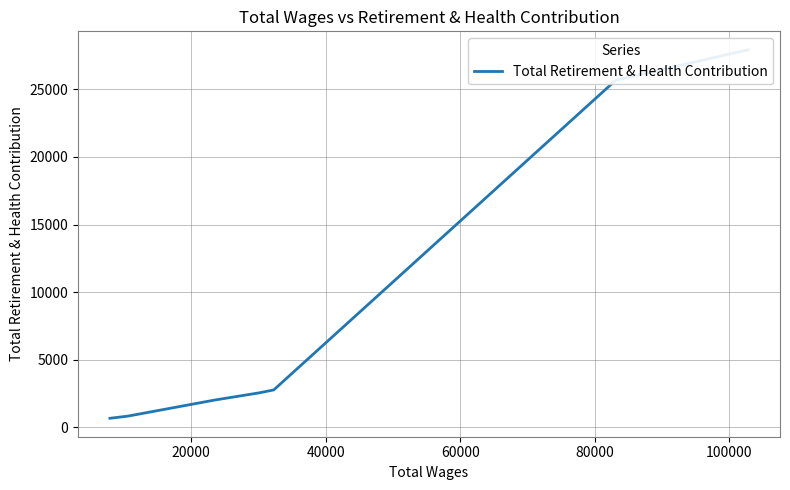

True or false: there are more than 0 points higher than both neighbors.

False